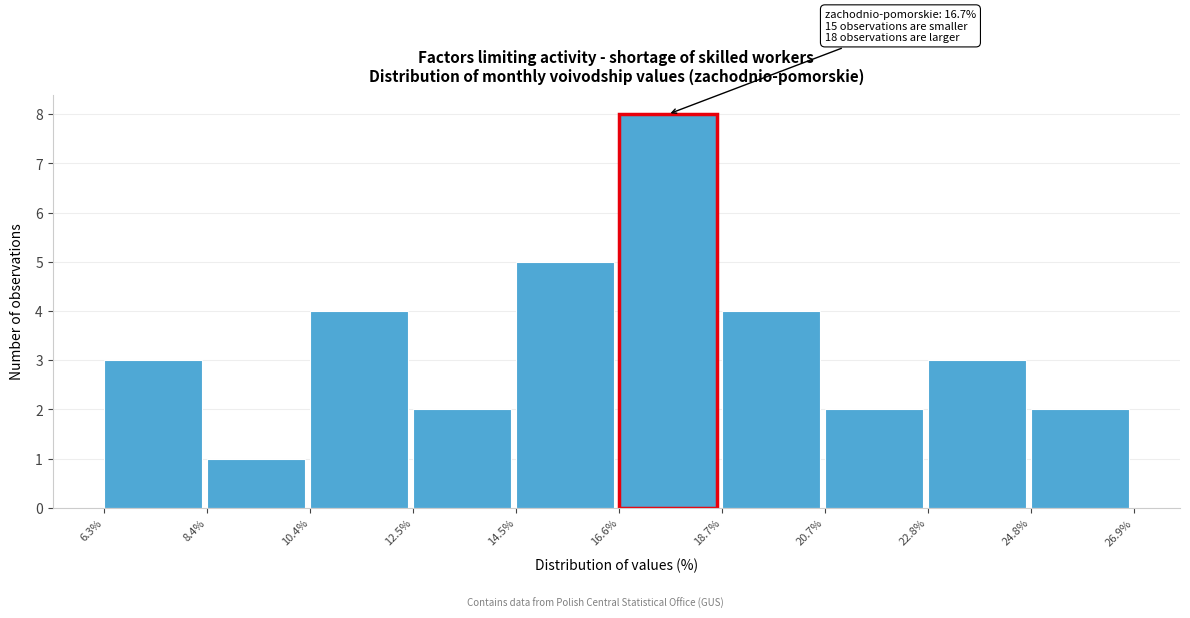

Over which range of the x-axis is the bar tallest?

16.6% to 18.7%